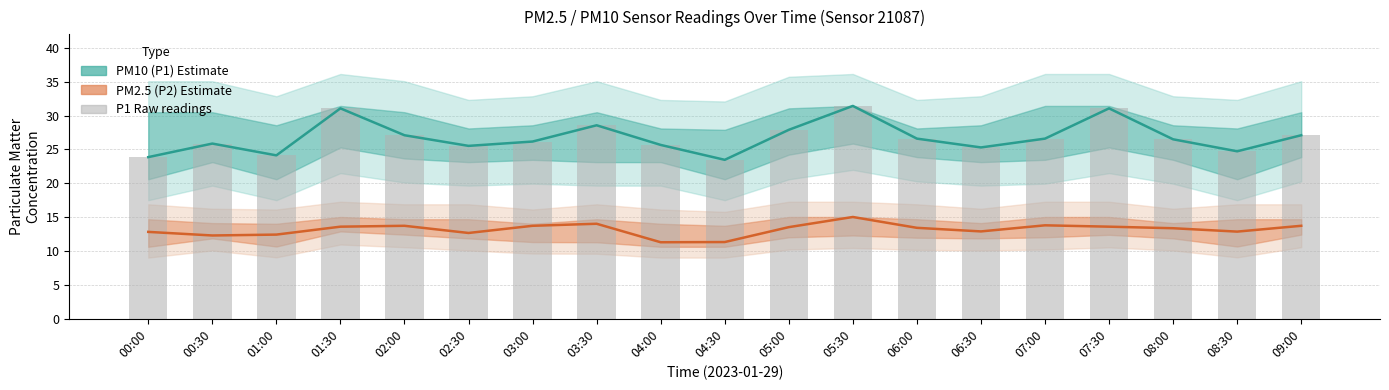

What is the total value across all series at 01:30?

75.7